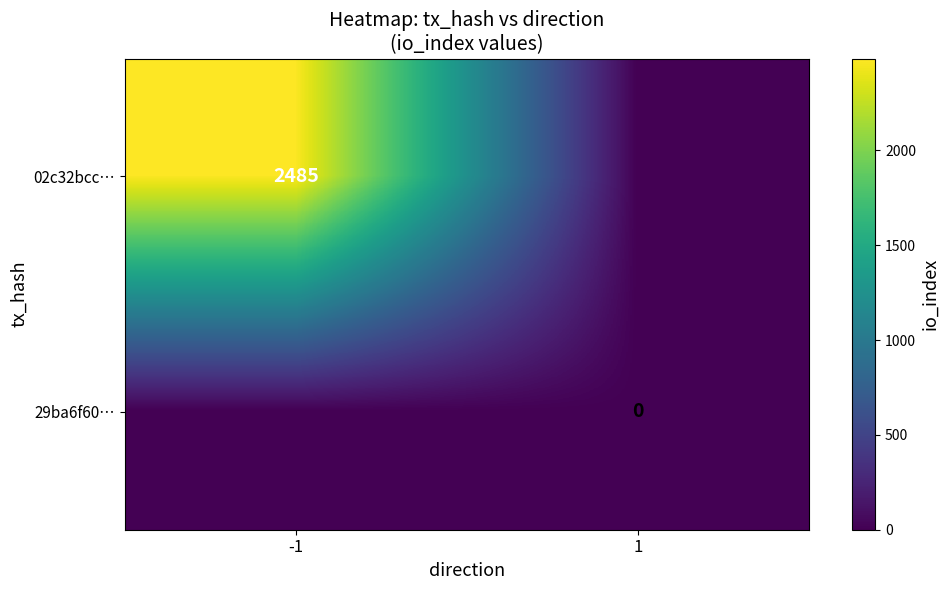

Is it true that 02c32bcc… equals 4326 at -1?

False